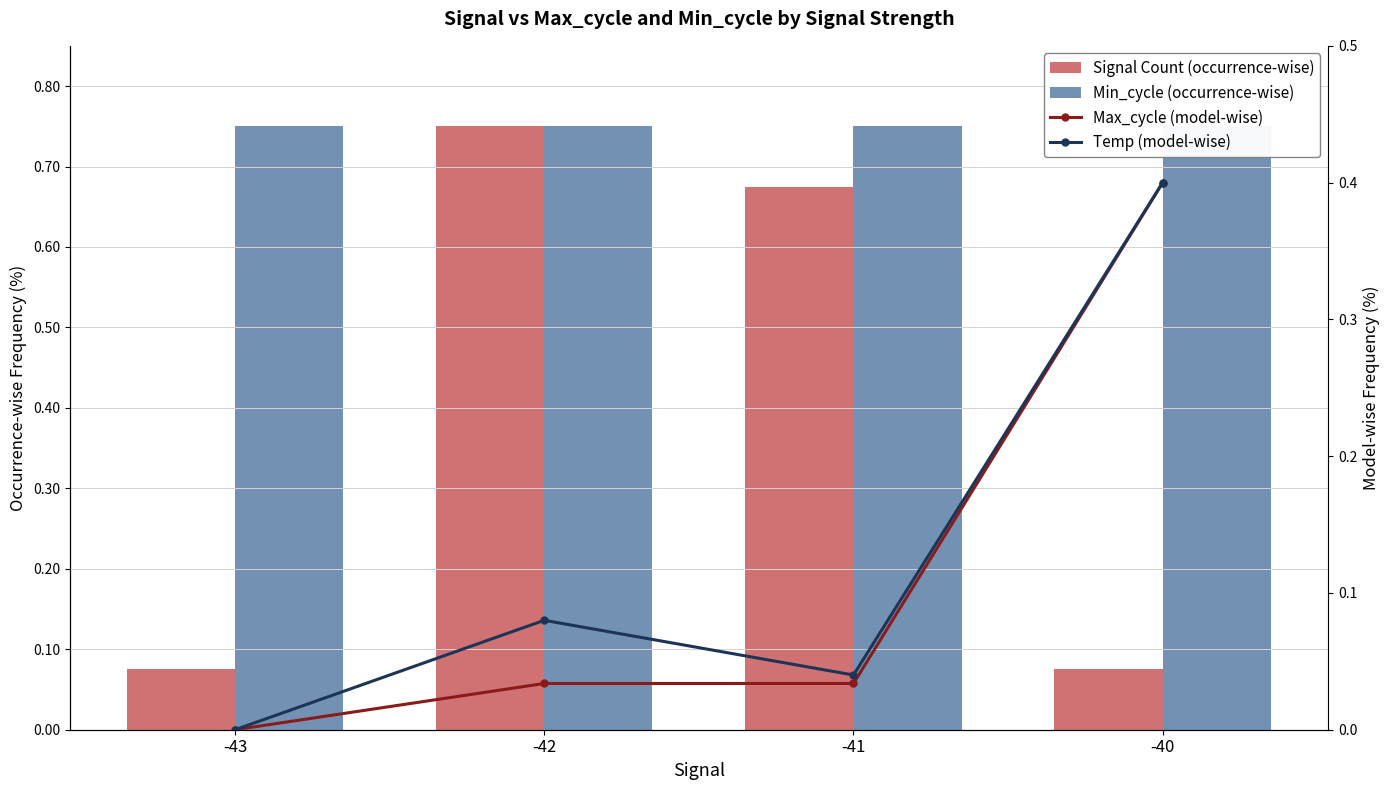

Which has a higher value, -40 or -43?

-40